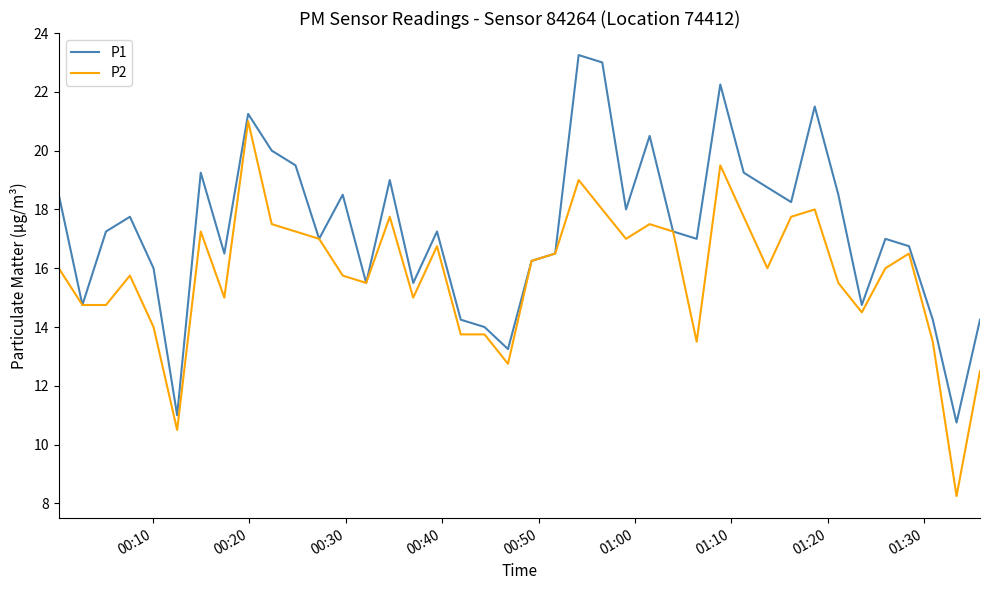

Rank the series by their average value, from highest to lowest.

P1, P2